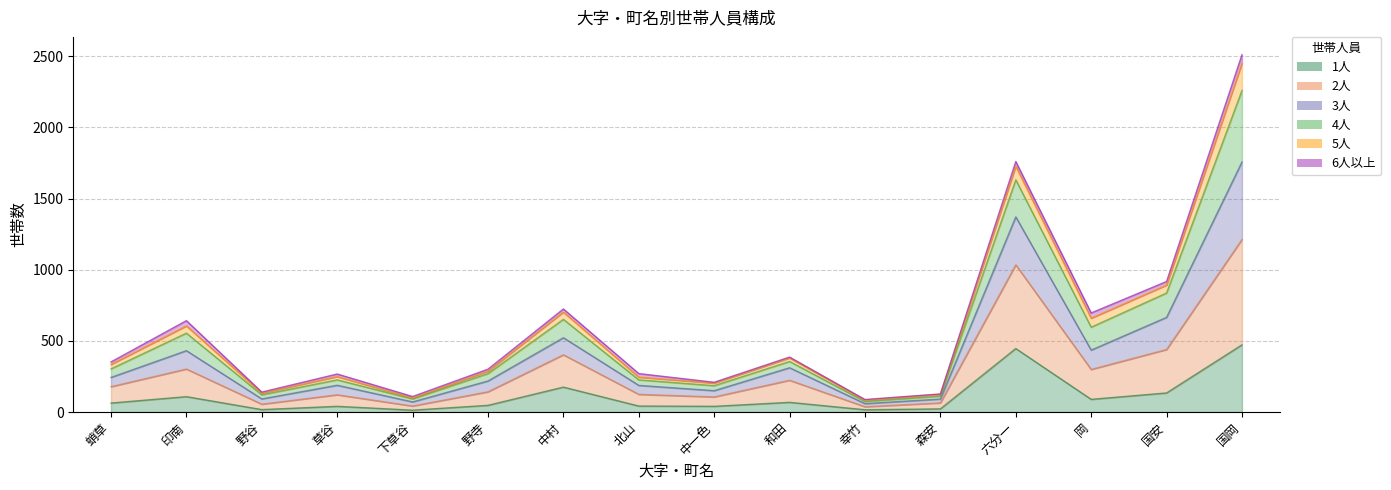

At which category does 1人 reach its first local valley?

野谷